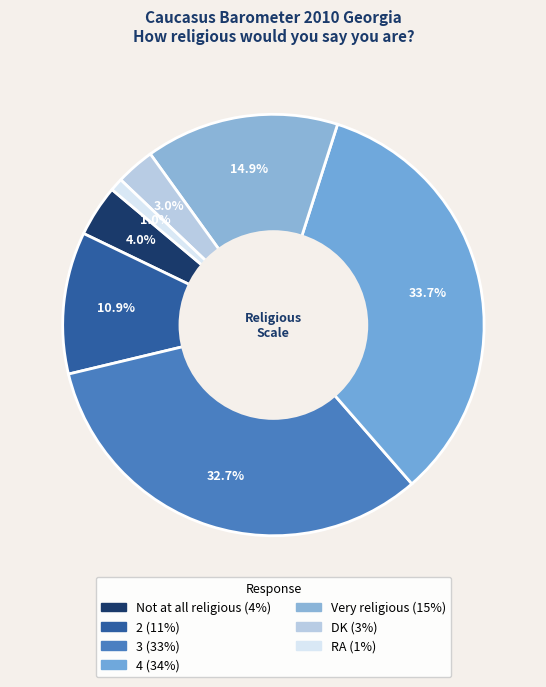

To the nearest percent, what is the difference between the largest and smallest slice percentages?

33%